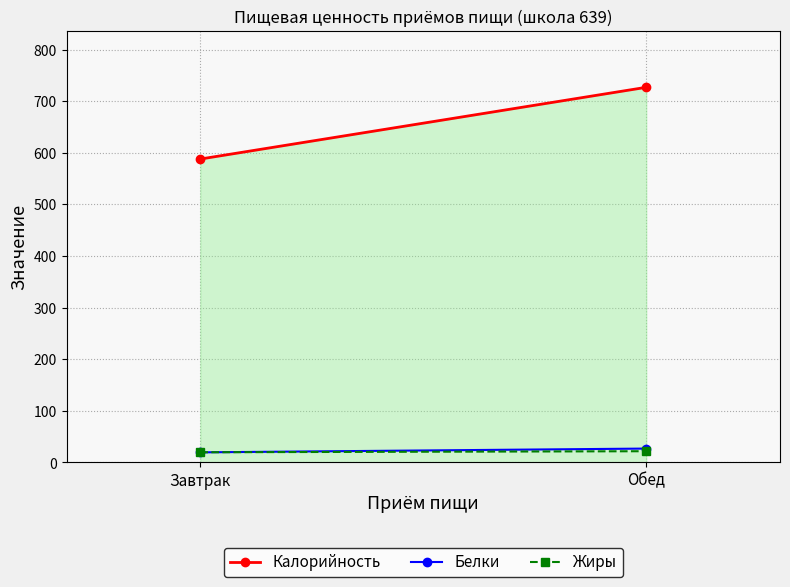

At which category is the sum across all series the highest?

Обед